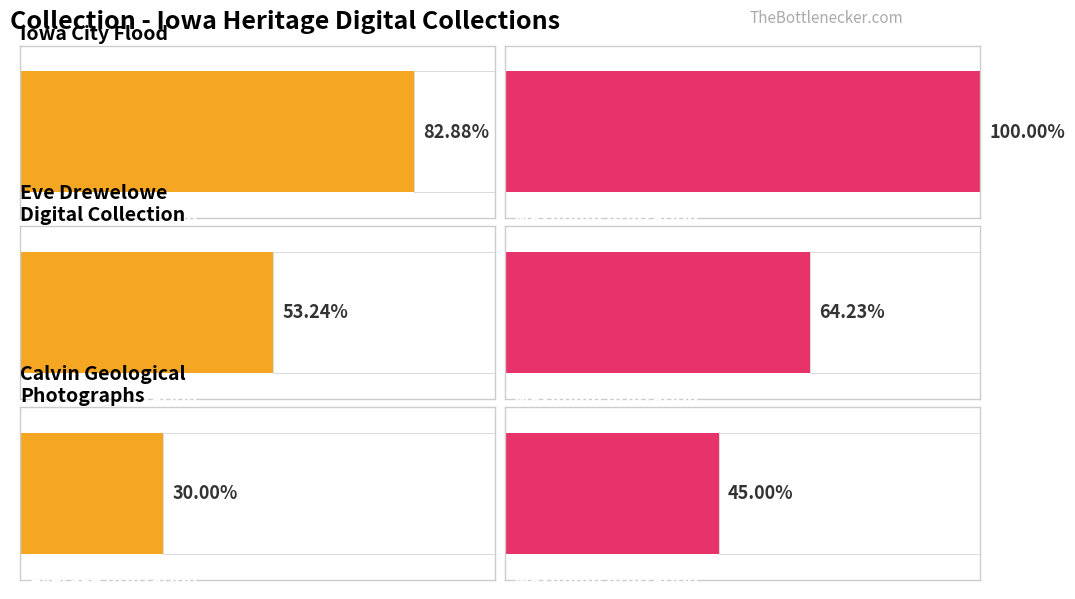

Are the bars grouped side by side (vs. stacked)?

Yes